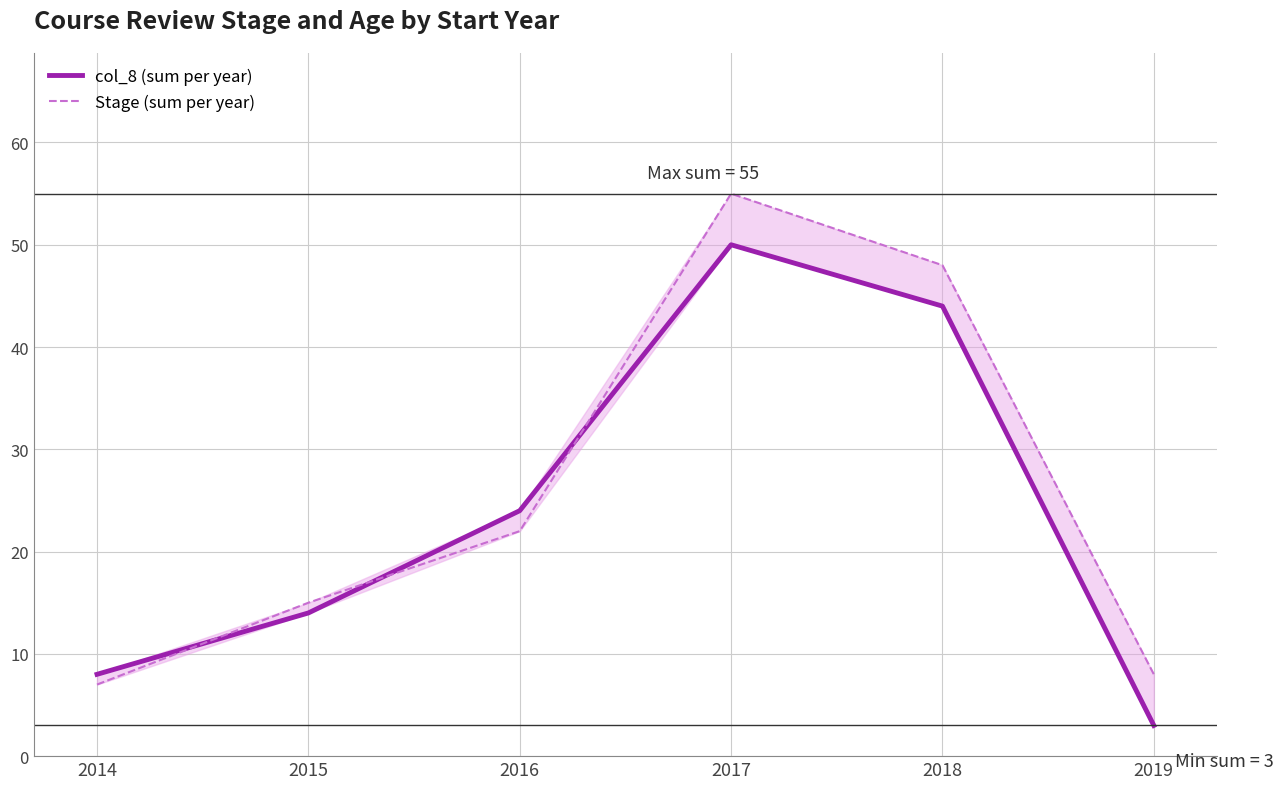

What is the difference between the maximum and minimum values in the col_8 (sum per year) series?

47